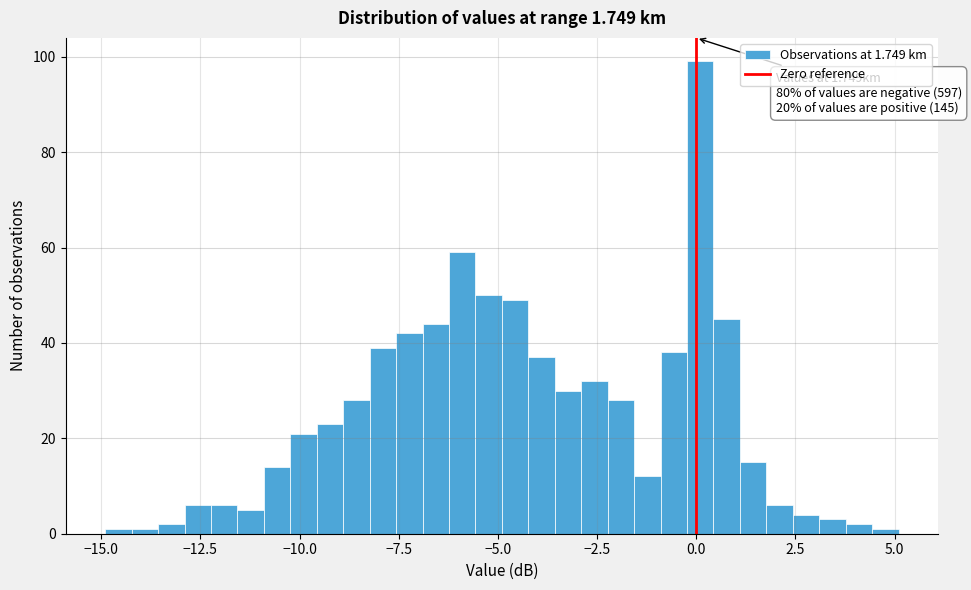

Around what value on the x-axis is the tallest bar? Give the approximate position of its centre, as read against the axis.

0.0